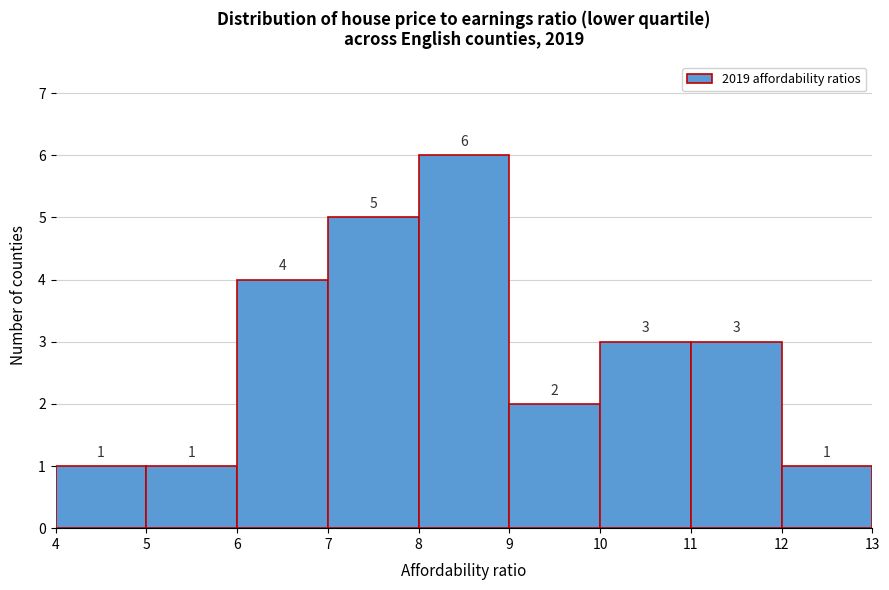

Reading left to right, transcribe this chart: for each bar, give the range it covers on the x-axis and its height.

4 to 5: 1
5 to 6: 1
6 to 7: 4
7 to 8: 5
8 to 9: 6
9 to 10: 2
10 to 11: 3
11 to 12: 3
12 to 13: 1